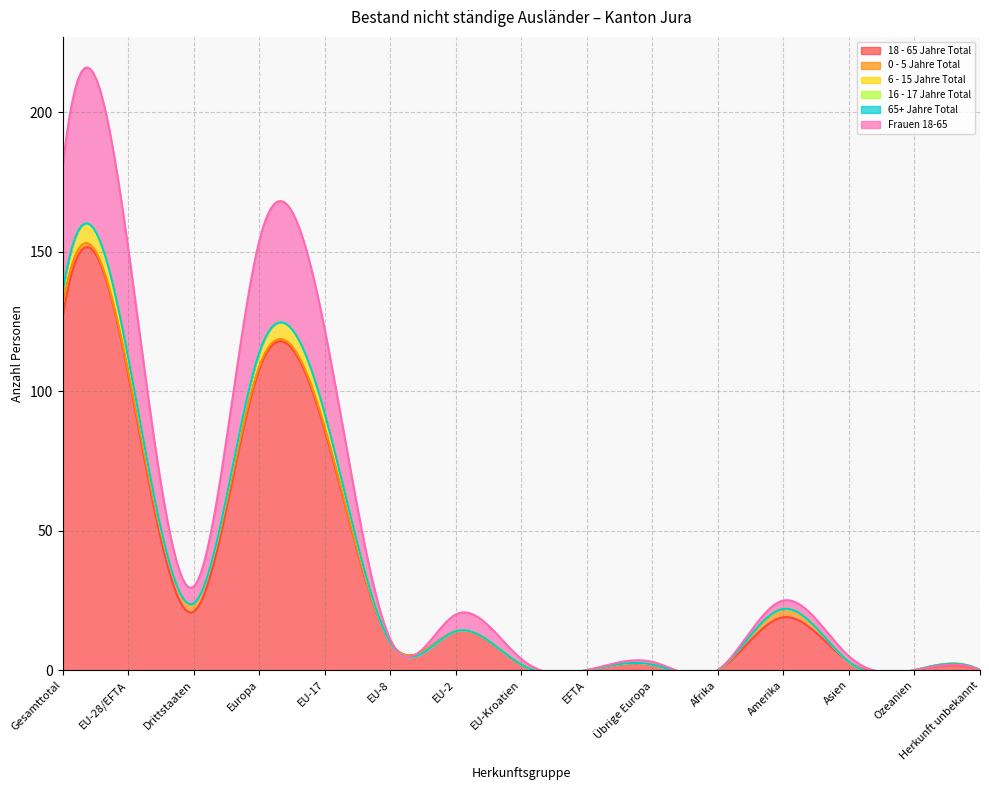

Which series has the largest total across all categories?

18 - 65 Jahre Total